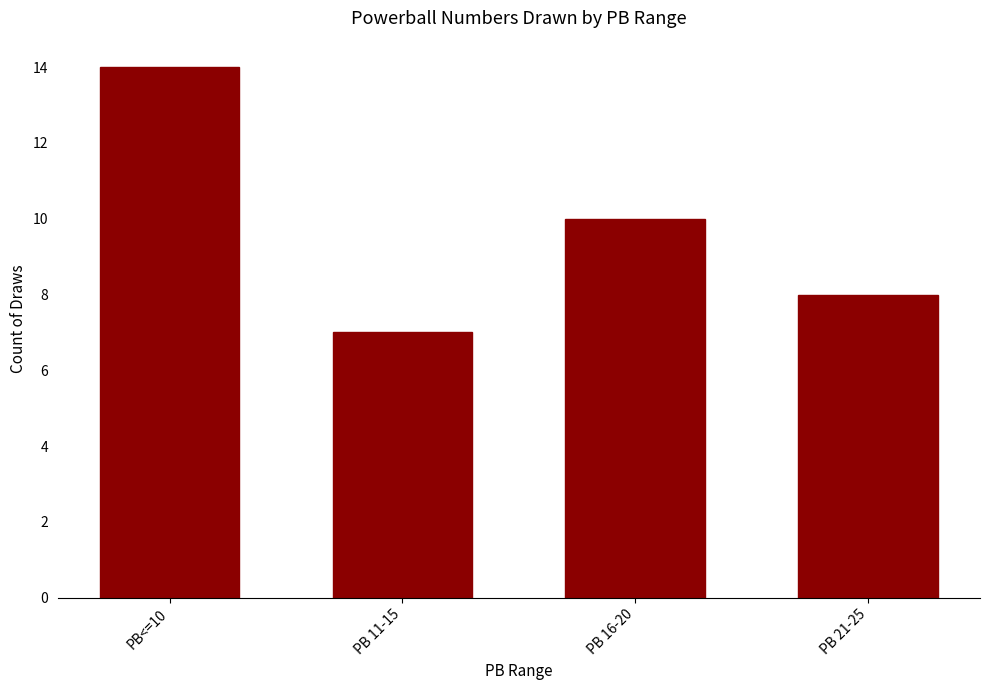

Is it true that the value at PB 11-15 is 12?

False